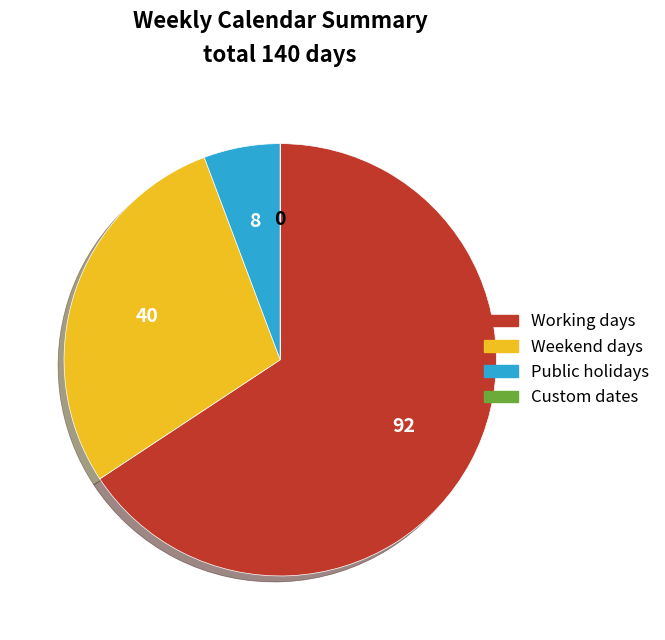

What is the largest slice in the pie chart?

Working days